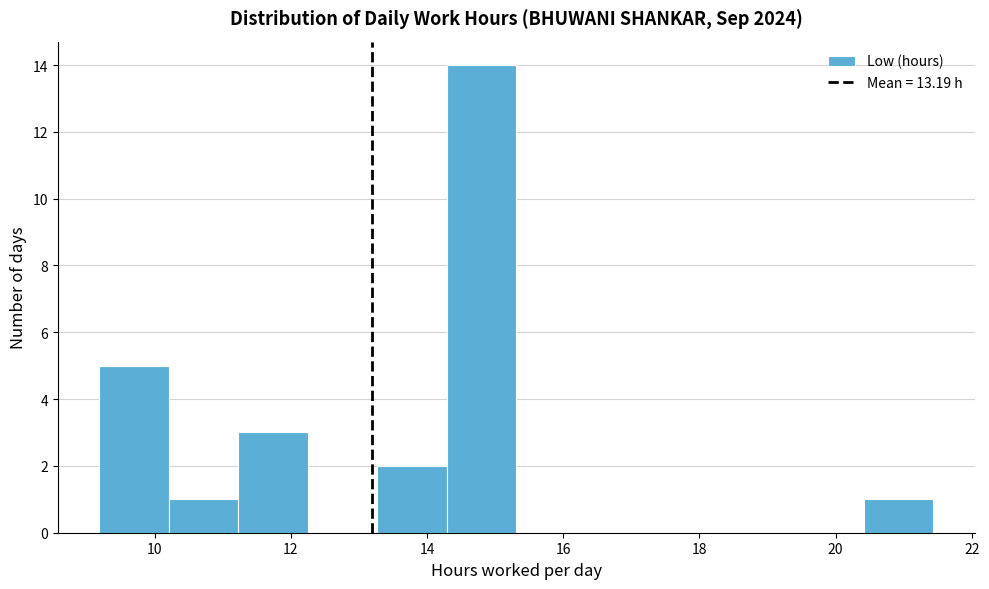

Reading left to right, list every bar in this chart as the range it spans on the x-axis followed by its height. Neither the bar edges nor the heights are printed on the chart, so give them approximately, as read against the axes.

9.2 to 10.2: 5
10.2 to 11.2: 1
11.2 to 12.2: 3
12.2 to 13.2: 0
13.2 to 14.2: 2
14.2 to 15.4: 14
15.4 to 16.4: 0
16.4 to 17.4: 0
17.4 to 18.4: 0
18.4 to 19.4: 0
19.4 to 20.4: 0
20.4 to 21.4: 1